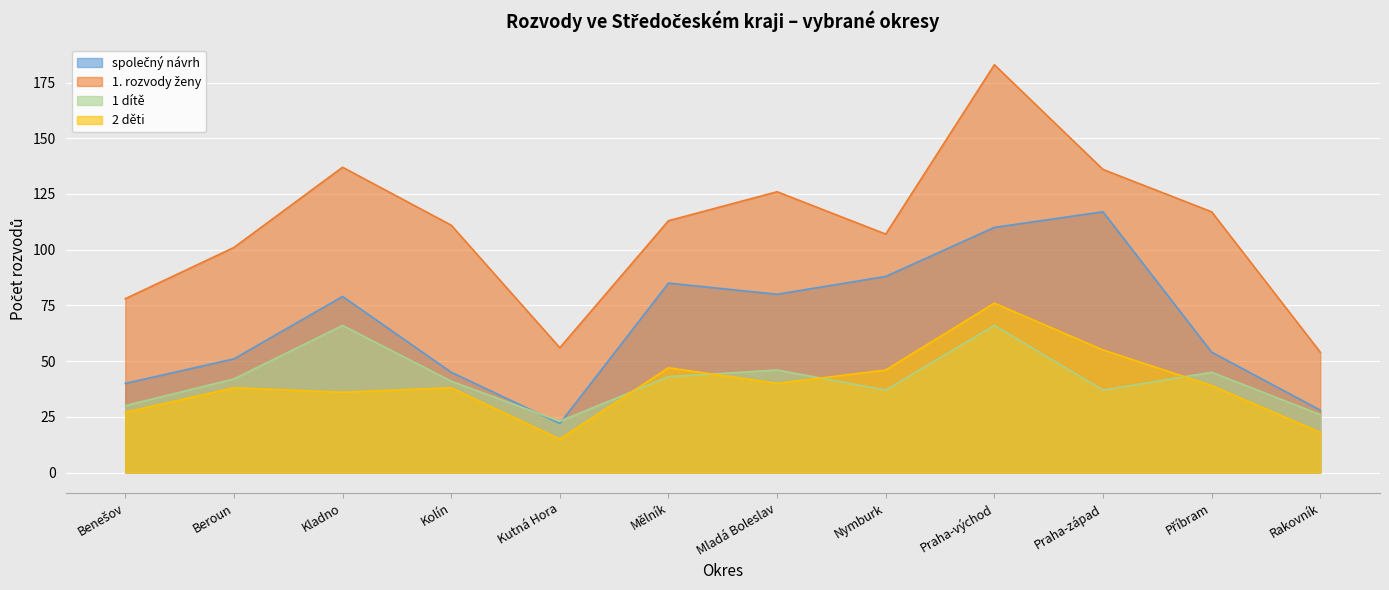

What is the value of the společný návrh point at the 5th from the left?

22